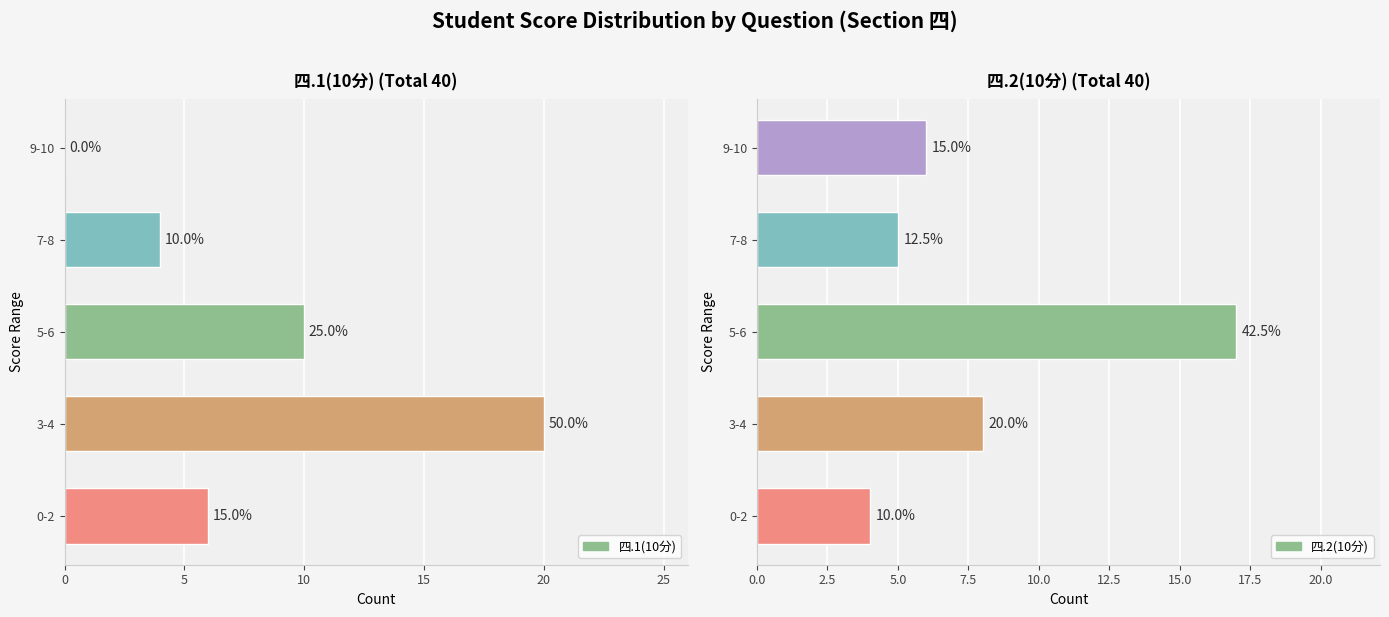

At 7-8, list the series in order from largest to smallest.

四.2(10分), 四.1(10分)